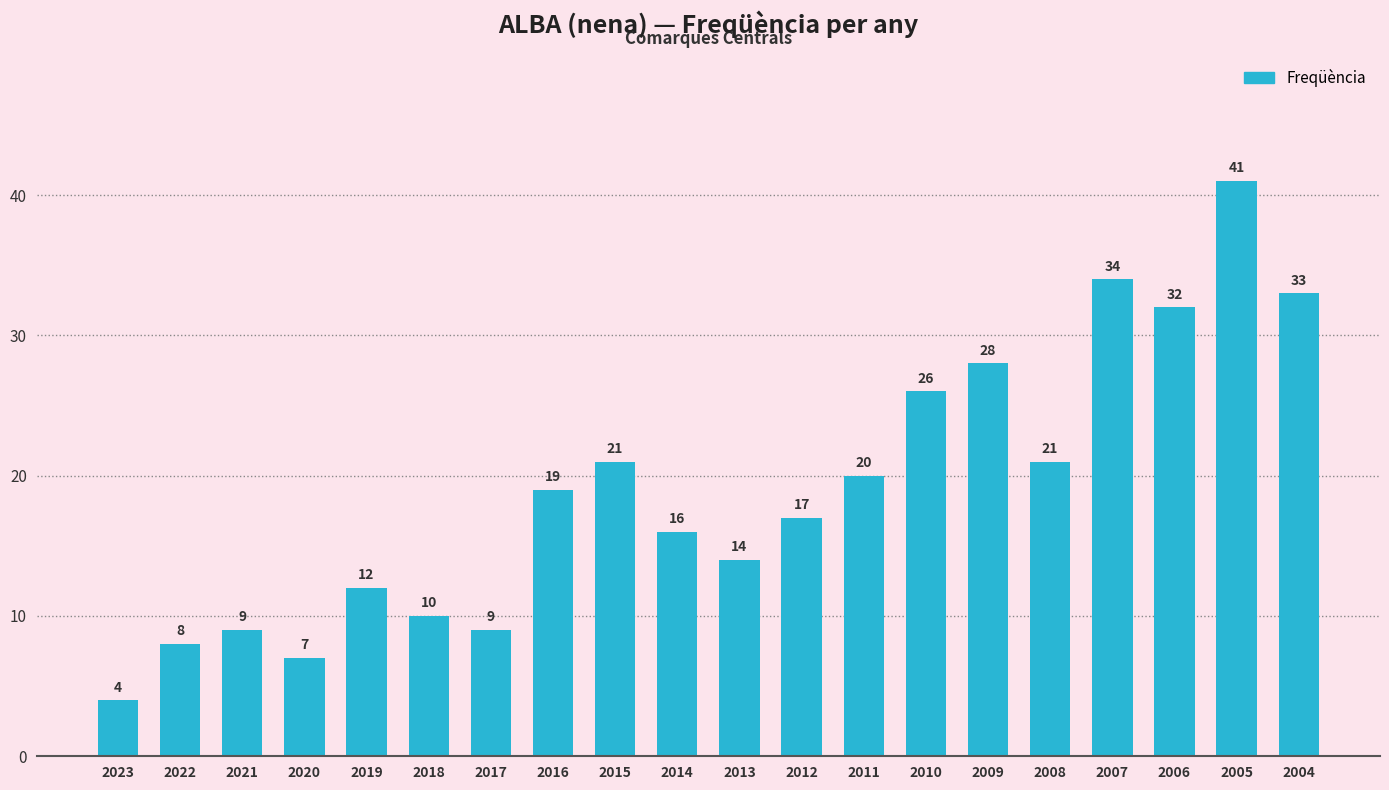

Is it true that the value at 2009 is 28?

True